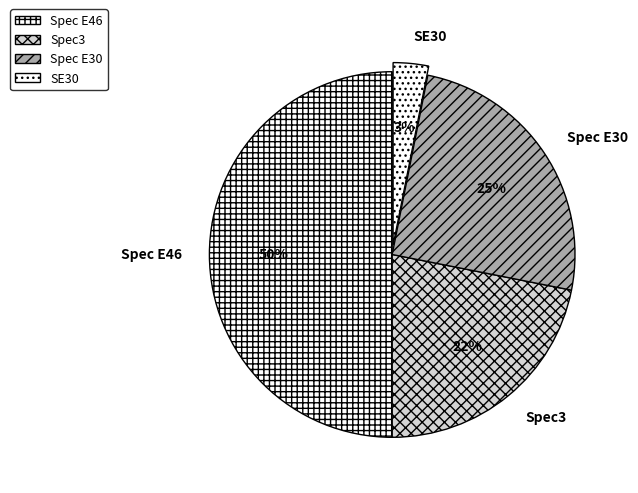

Which slice is the smallest?

SE30